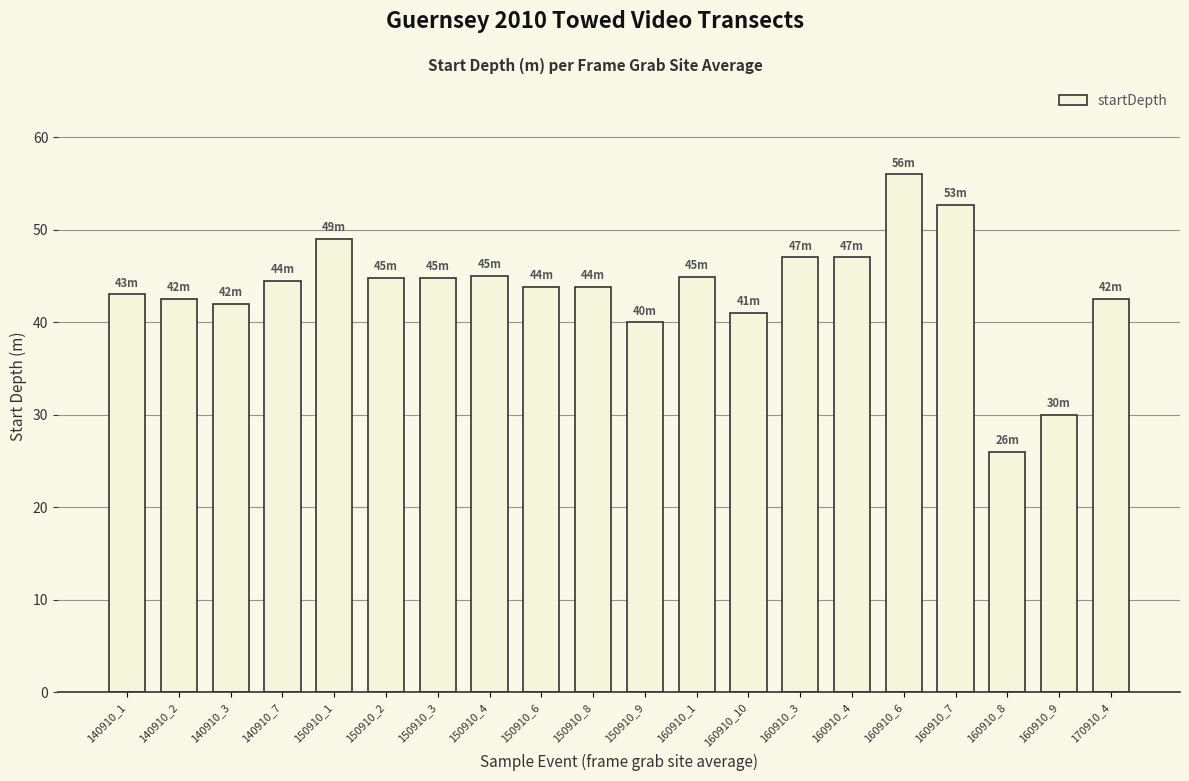

What is the label of the 4th bar from the right?

160910_7